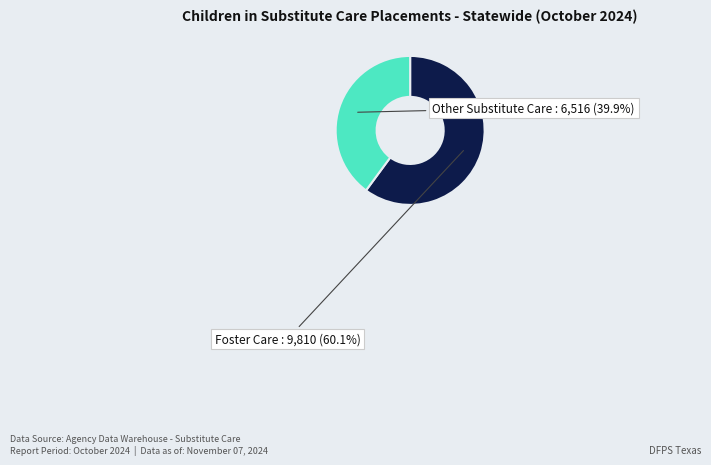

How many segments does this pie chart have?

2